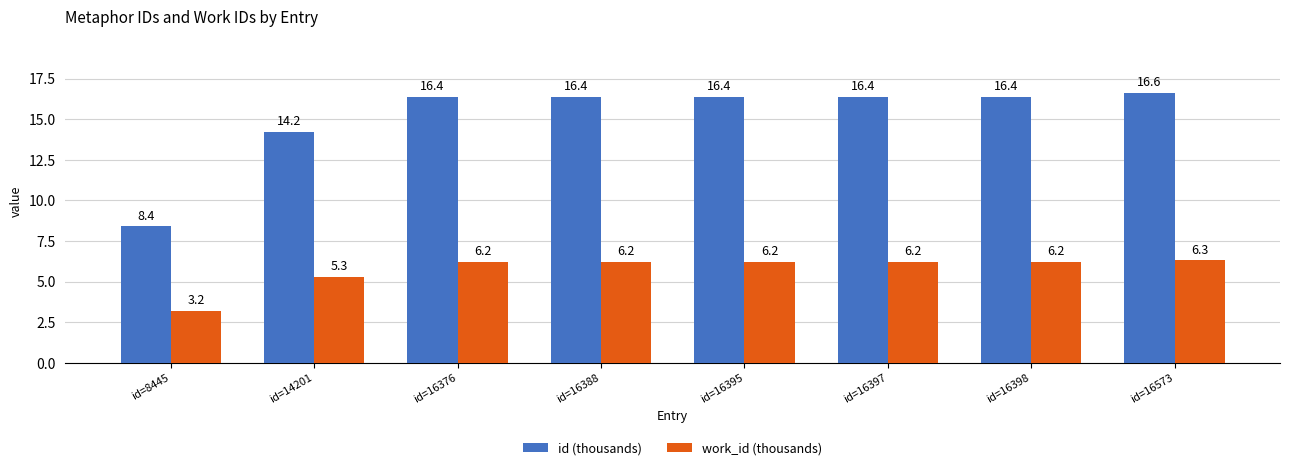

How many data points in id (thousands) are less than 16?

2